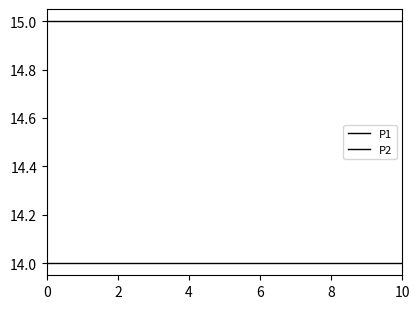

True or false: P1 and P2 cross at least once.

False